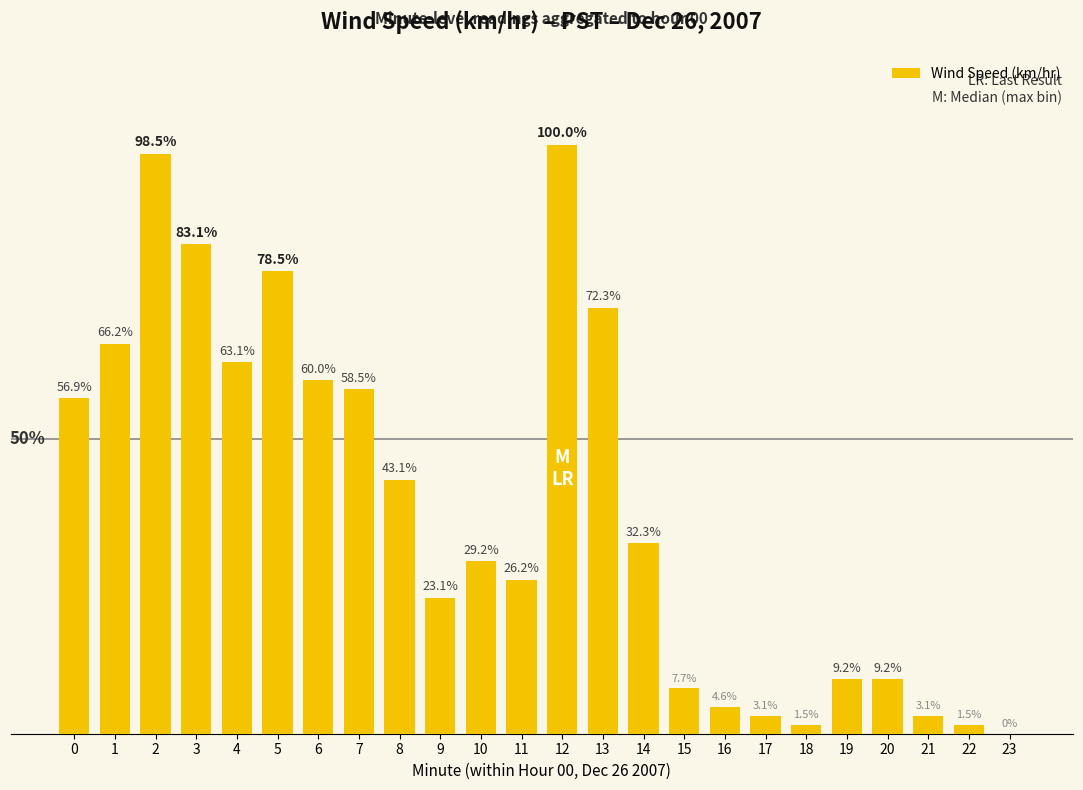

Which has a higher value, 20 or 21?

20